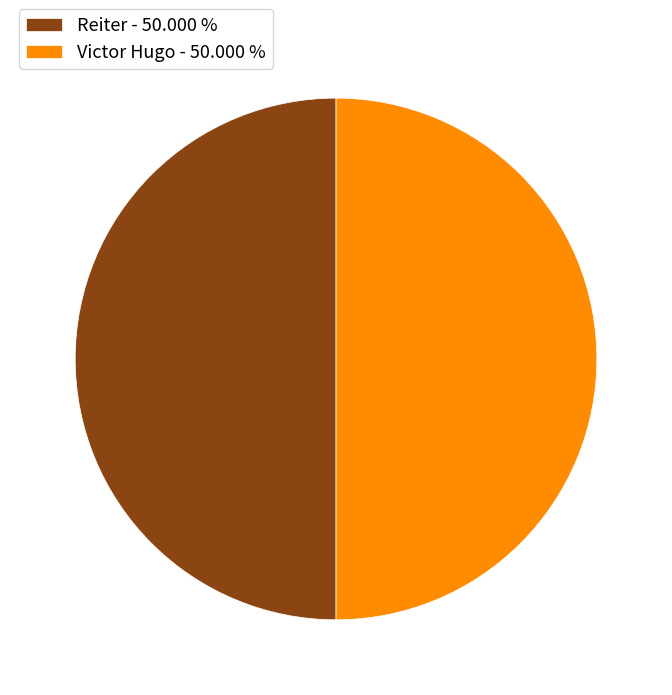

Is the sum of Reiter - 50.000 % and Victor Hugo - 50.000 % greater than half?

Yes